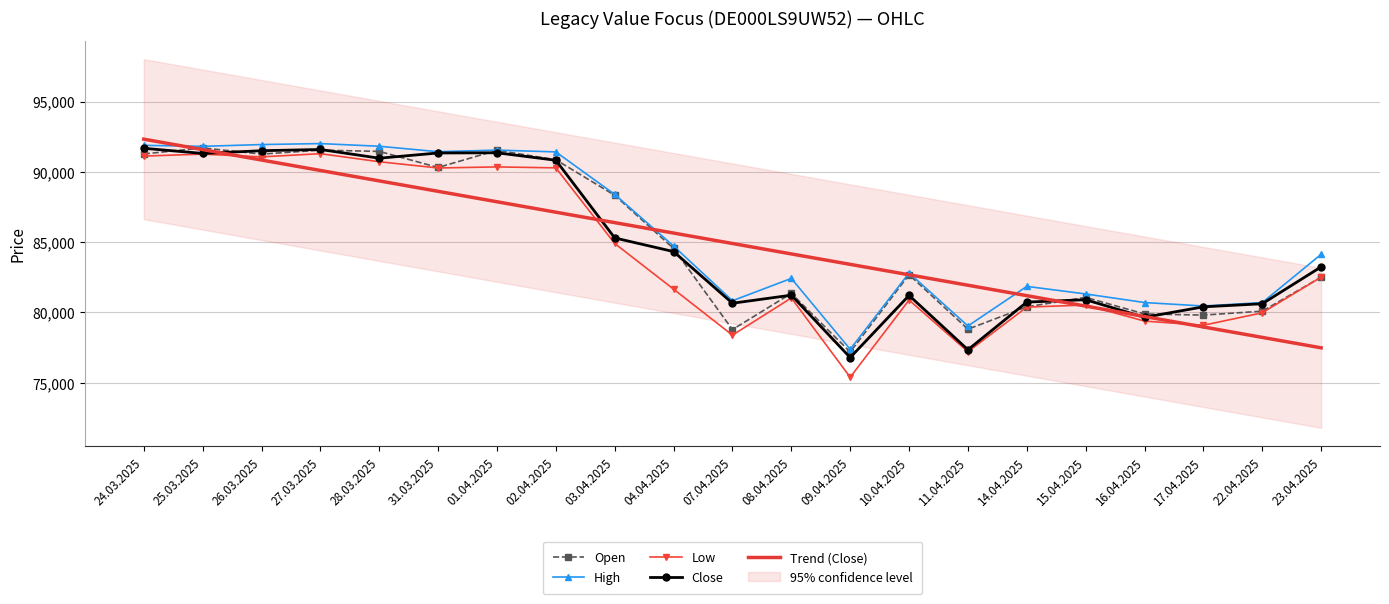

Reading left to right, what are all the values shown in this chart?

Open: 91272	91700	91262	91541	91454	90311	91530	90858	88331	84548	78779	81356	77184	82682	78808	80398	81070	79891	79811	80088	82510
High: 91884	91812	91940	92009	91819	91430	91544	91417	88395	84720	80831	82420	77378	82807	79036	81852	81314	80703	80456	80700	84132
Low: 91120	91260	91063	91291	90718	90273	90350	90282	84904	81655	78384	81029	75390	80883	77206	80379	80526	79384	79085	79975	82510
Close: 91675	91309	91502	91589	90970	91340	91355	90823	85298	84327	80654	81228	76790	81209	77346	80735	80903	79653	80398	80616	83240